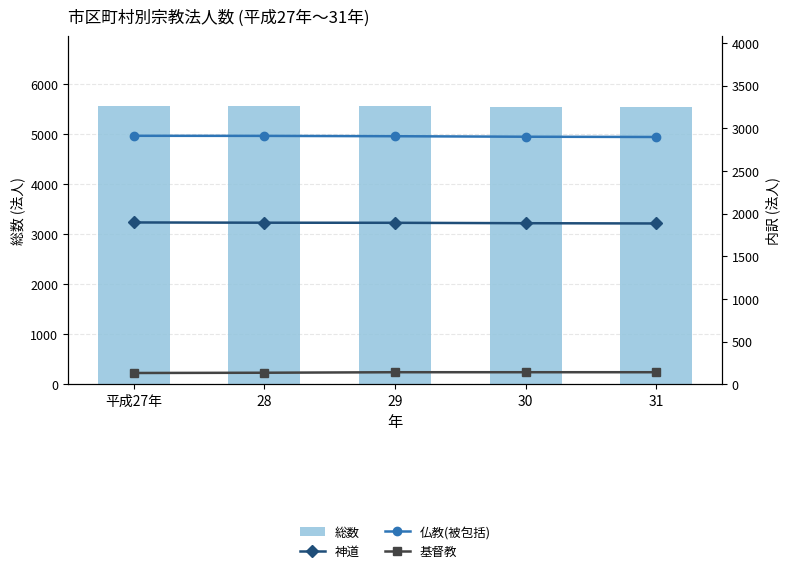

Does the chart contain stacked bars?

No